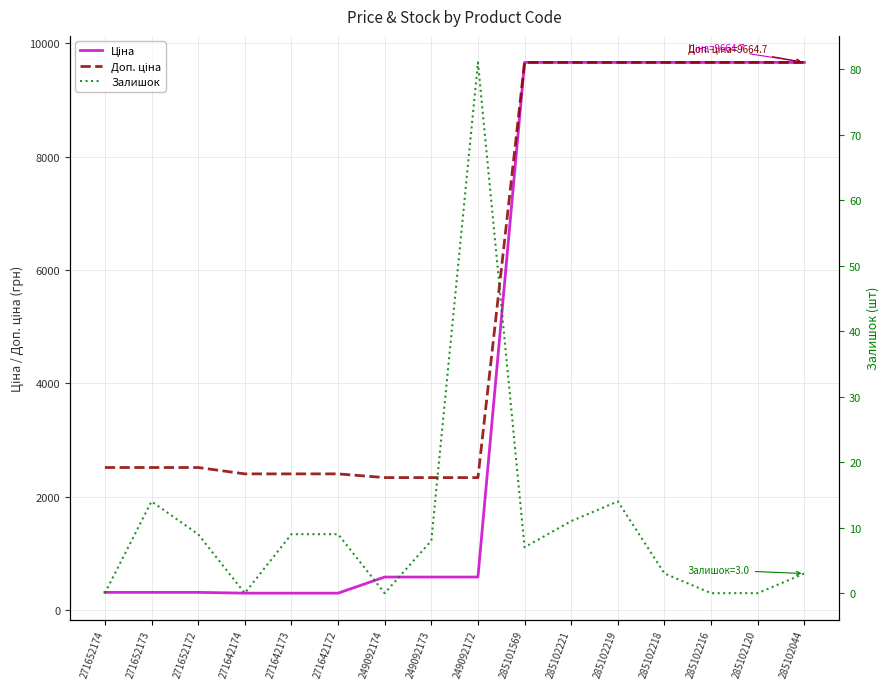

Reading right to left, what are all the values shown in this chart?

Ціна: 285102044=9664.7	285102120=9664.7	285102216=9664.7	285102218=9664.7	285102219=9664.7	285102221=9664.7	285101569=9664.7	249092172=584.9	249092173=584.9	249092174=584.9	271642172=300.6	271642173=300.6	271642174=300.6	271652172=314.7	271652173=314.7	271652174=314.7
Доп. ціна: 285102044=9664.7	285102120=9664.7	285102216=9664.7	285102218=9664.7	285102219=9664.7	285102221=9664.7	285101569=9664.7	249092172=2339.7	249092173=2339.7	249092174=2339.7	271642172=2405.2	271642173=2405.2	271642174=2405.2	271652172=2517.5	271652173=2517.5	271652174=2517.5
Залишок: 285102044=3.0	285102120=0.0	285102216=0.0	285102218=3.0	285102219=14.0	285102221=11.0	285101569=7.0	249092172=81.0	249092173=8.0	249092174=0.0	271642172=9.0	271642173=9.0	271642174=0.0	271652172=9.0	271652173=14.0	271652174=0.0